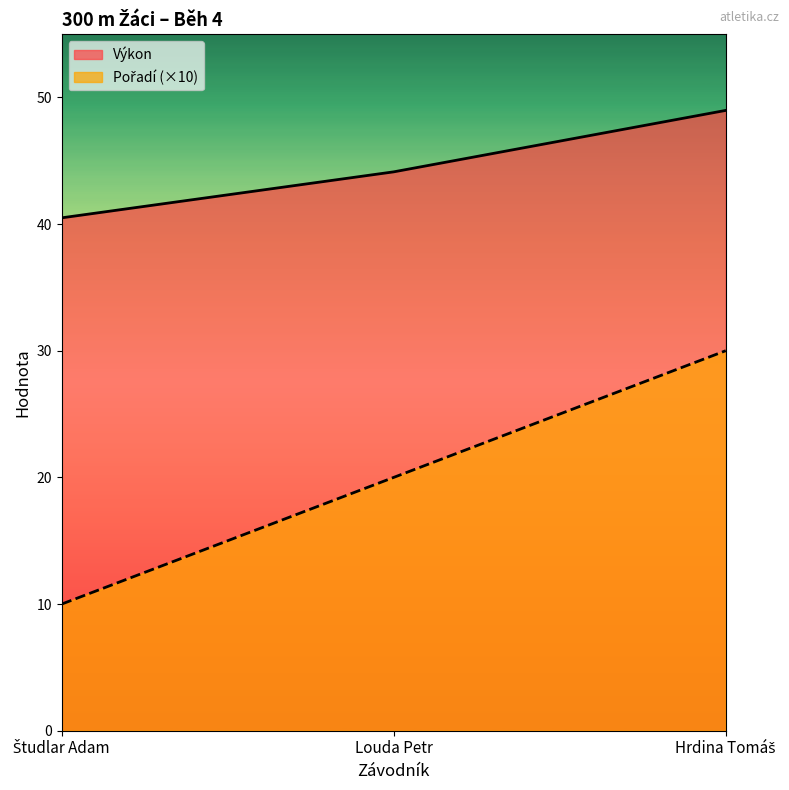

What is the difference between the highest and lowest values at Študlar Adam?

30.5